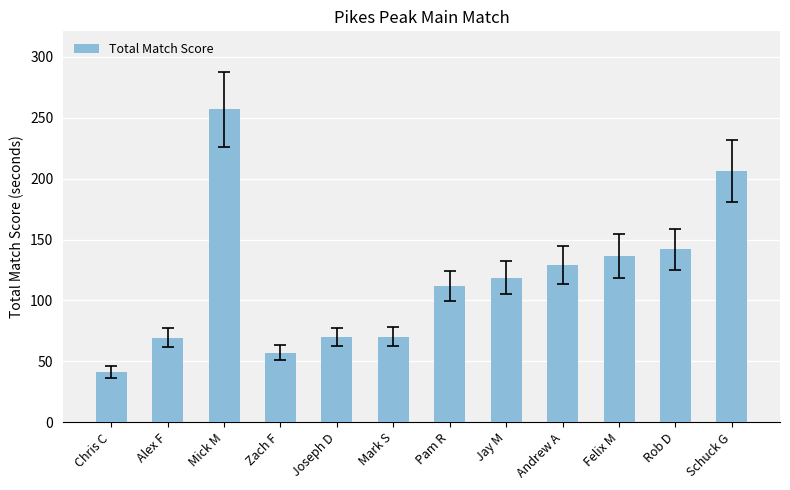

What is the maximum value shown in the chart?

256.8